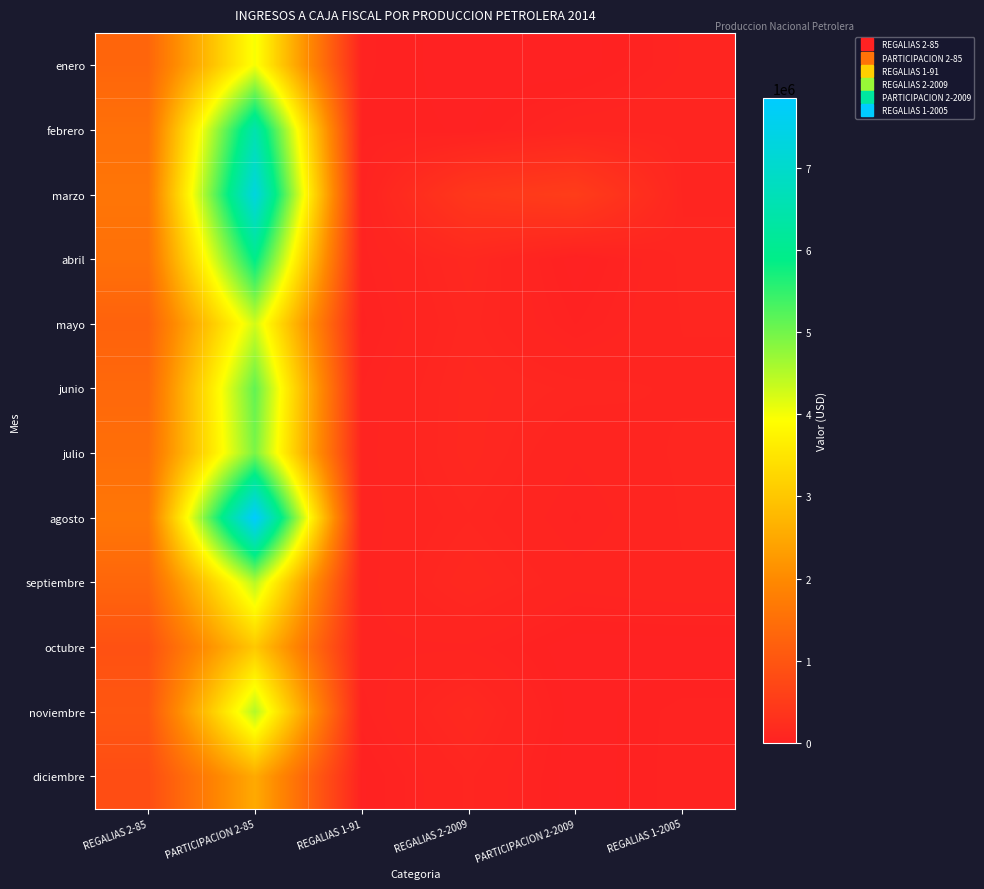

Reading right to left, extract all data points from this chart.

enero: REGALIAS 1-2005=62985.3	PARTICIPACION 2-2009=0.0	REGALIAS 2-2009=0.0	REGALIAS 1-91=35435.7	PARTICIPACION 2-85=3987523.0	REGALIAS 2-85=1312846.3
febrero: REGALIAS 1-2005=86994.1	PARTICIPACION 2-2009=76058.9	REGALIAS 2-2009=12062.1	REGALIAS 1-91=27325.0	PARTICIPACION 2-85=6495453.8	REGALIAS 2-85=1509297.7
marzo: REGALIAS 1-2005=88666.3	PARTICIPACION 2-2009=526374.5	REGALIAS 2-2009=425110.9	REGALIAS 1-91=35177.8	PARTICIPACION 2-85=7297214.1	REGALIAS 2-85=1609113.1
abril: REGALIAS 1-2005=98000.0	PARTICIPACION 2-2009=0.0	REGALIAS 2-2009=132875.6	REGALIAS 1-91=39303.6	PARTICIPACION 2-85=5923530.3	REGALIAS 2-85=1518564.6
mayo: REGALIAS 1-2005=92864.0	PARTICIPACION 2-2009=29718.5	REGALIAS 2-2009=116164.7	REGALIAS 1-91=25840.8	PARTICIPACION 2-85=4270236.5	REGALIAS 2-85=1241616.6
junio: REGALIAS 1-2005=88013.5	PARTICIPACION 2-2009=102098.3	REGALIAS 2-2009=129724.1	REGALIAS 1-91=46368.7	PARTICIPACION 2-85=5128437.3	REGALIAS 2-85=1360437.3
julio: REGALIAS 1-2005=96568.7	PARTICIPACION 2-2009=64154.2	REGALIAS 2-2009=131666.0	REGALIAS 1-91=49287.7	PARTICIPACION 2-85=4936866.9	REGALIAS 2-85=1475075.6
agosto: REGALIAS 1-2005=93716.6	PARTICIPACION 2-2009=43123.5	REGALIAS 2-2009=105343.5	REGALIAS 1-91=48949.1	PARTICIPACION 2-85=7841113.1	REGALIAS 2-85=1637488.8
septiembre: REGALIAS 1-2005=90304.9	PARTICIPACION 2-2009=71716.8	REGALIAS 2-2009=138831.2	REGALIAS 1-91=47176.2	PARTICIPACION 2-85=4459771.8	REGALIAS 2-85=1319058.1
octubre: REGALIAS 1-2005=604.8	PARTICIPACION 2-2009=0.0	REGALIAS 2-2009=57240.6	REGALIAS 1-91=56638.2	PARTICIPACION 2-85=3029191.6	REGALIAS 2-85=920707.0
noviembre: REGALIAS 1-2005=38875.5	PARTICIPACION 2-2009=0.0	REGALIAS 2-2009=145354.7	REGALIAS 1-91=38301.8	PARTICIPACION 2-85=4501688.8	REGALIAS 2-85=1017801.4
diciembre: REGALIAS 1-2005=40343.9	PARTICIPACION 2-2009=0.0	REGALIAS 2-2009=96776.3	REGALIAS 1-91=11769.3	PARTICIPACION 2-85=2525153.5	REGALIAS 2-85=836214.7